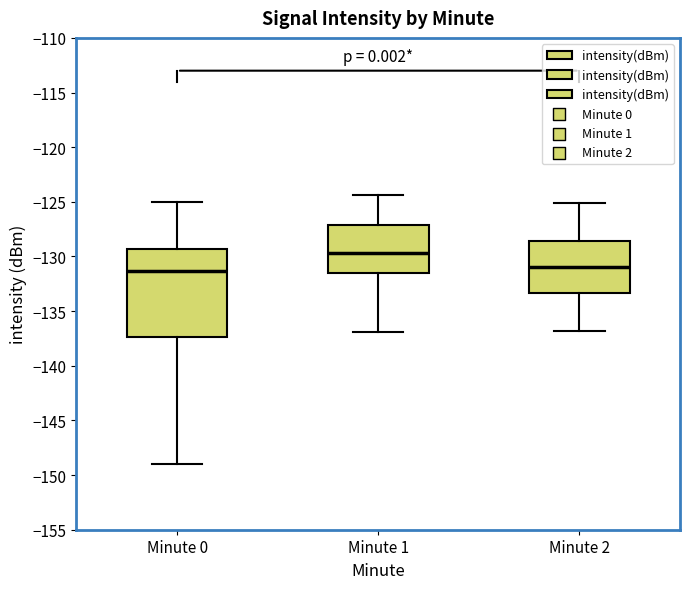

Reading left to right, read every box against the y-axis: the position of its median line, the range the box covers, and the ends of its whiskers. The values are not printed on the chart, so give them approximately, as read against the axis.

Minute 0: median -131.5, box -137.5 to -129.5, whiskers -149.0 to -125.0
Minute 1: median -129.5, box -131.5 to -127.0, whiskers -137.0 to -124.5
Minute 2: median -131.0, box -133.5 to -128.5, whiskers -137.0 to -125.0